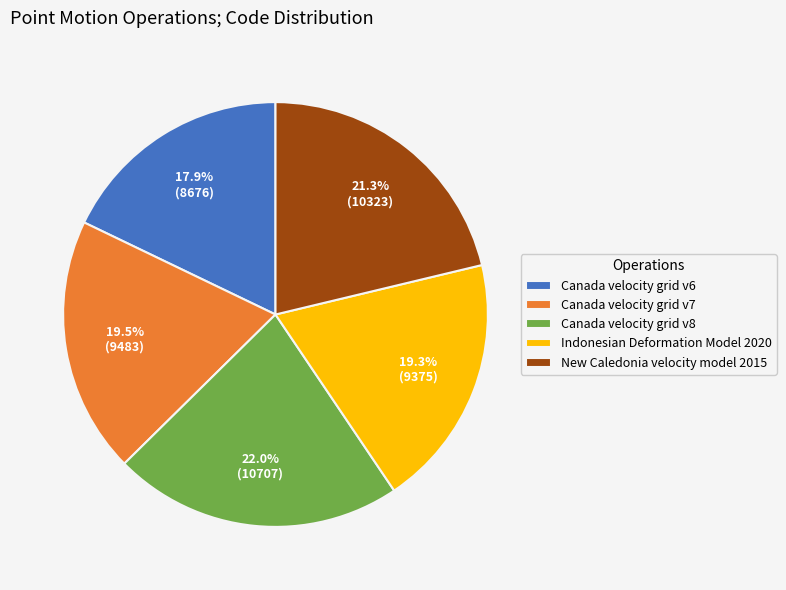

Between Indonesian Deformation Model 2020 and Canada velocity grid v8, which is larger?

Canada velocity grid v8